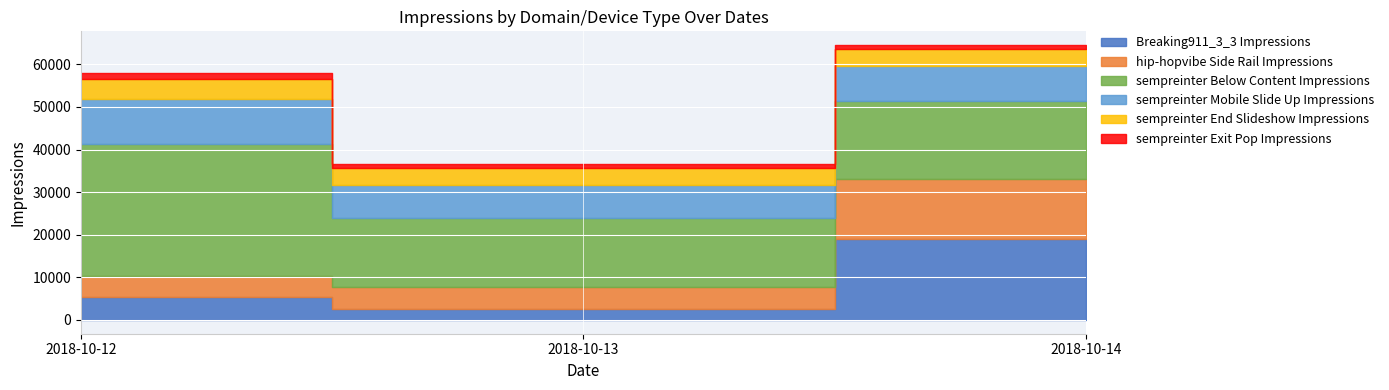

What is the smallest value displayed?

850